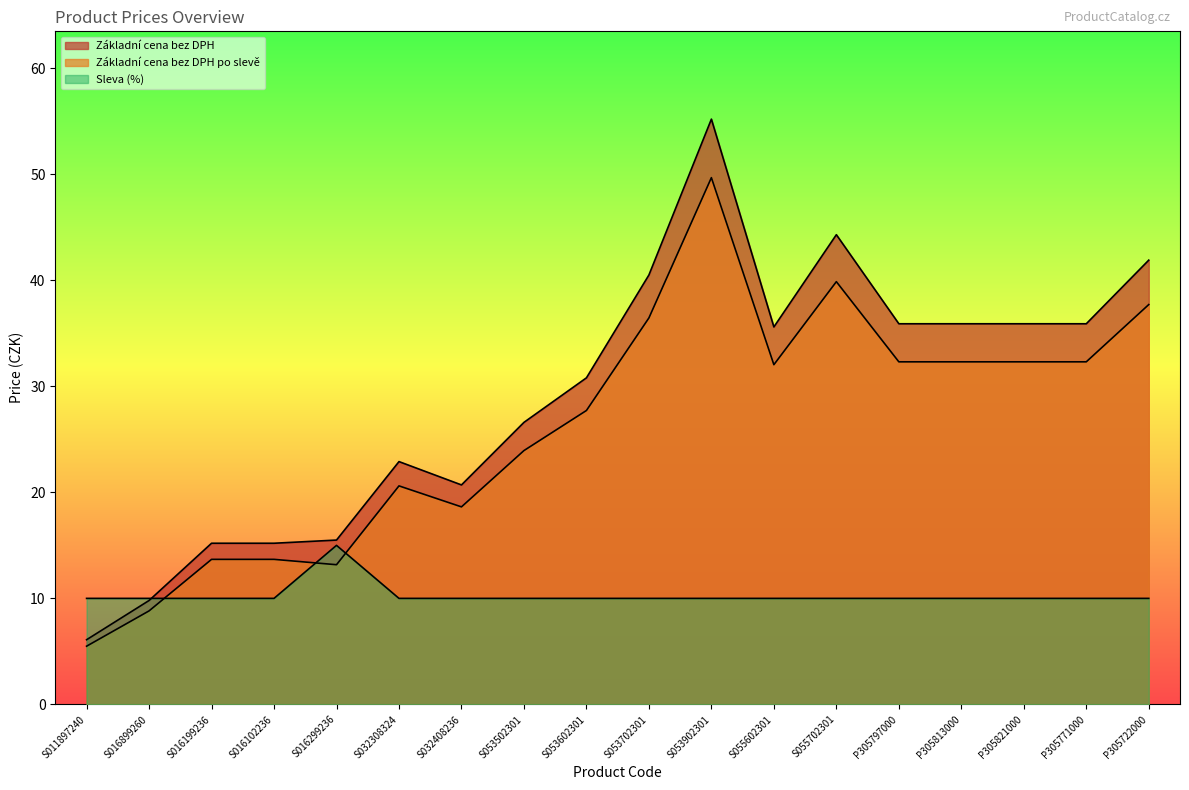

What is the minimum value for Základní cena bez DPH po slevě?

5.5